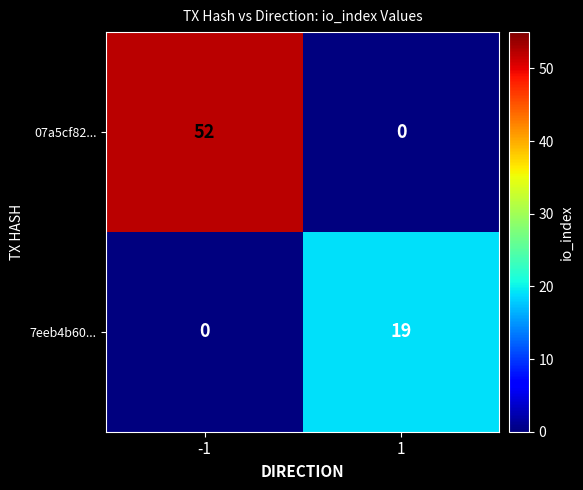

What is the difference between the maximum and minimum values in the 7eeb4b60... series?

19